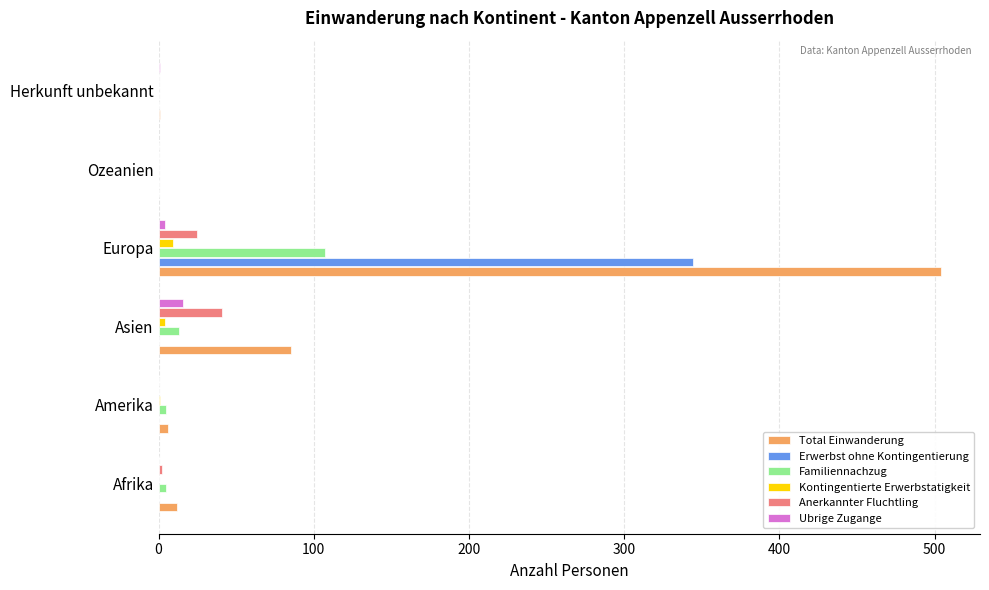

Count the number of data series in this chart.

6